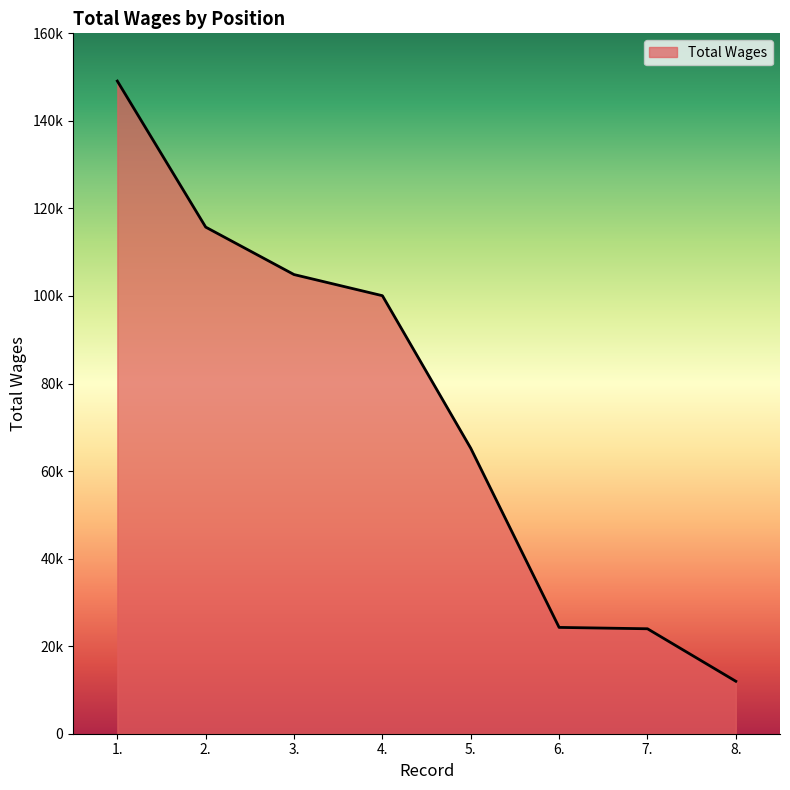

Reading left to right, list all the values displayed in this chart.

1.=149098	2.=115734	3.=104892	4.=100065	5.=65214	6.=24287	7.=23977	8.=11984